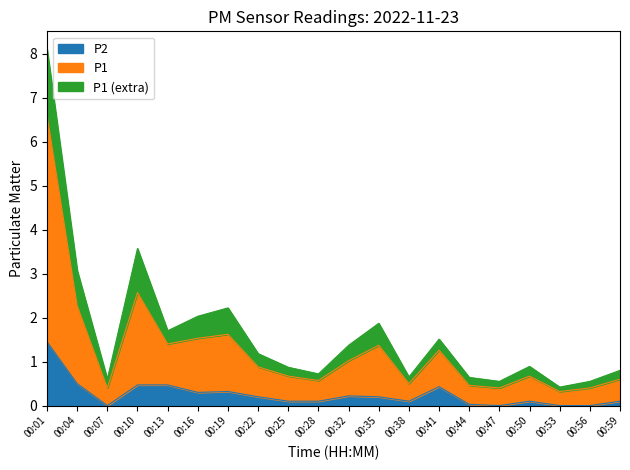

Between 00:28 and 00:47, which series saw the biggest shift?

P1